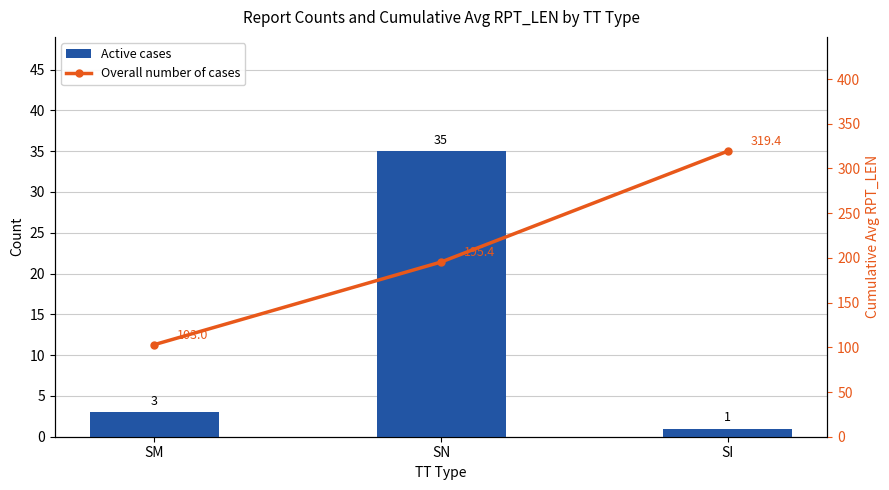

The Active cases series shows 0.4 at SI. True or false?

False